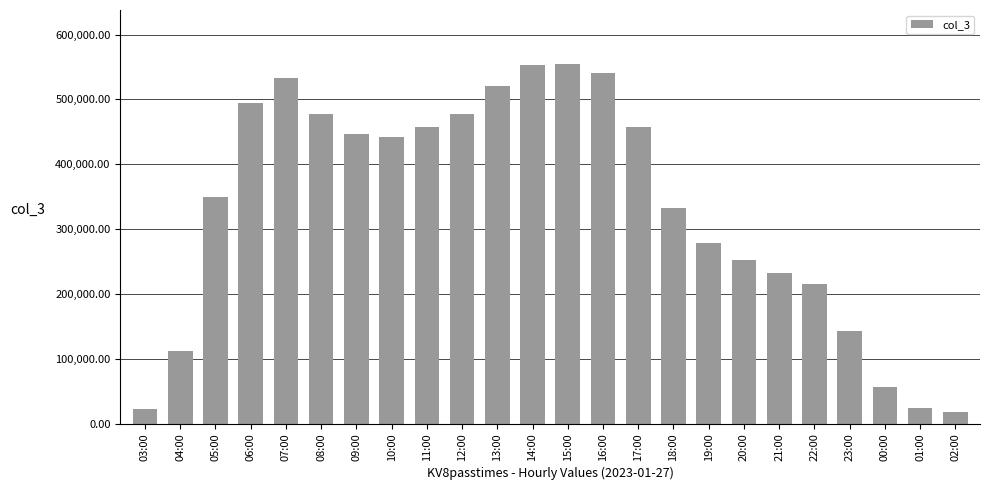

What is the smallest value displayed?

17899